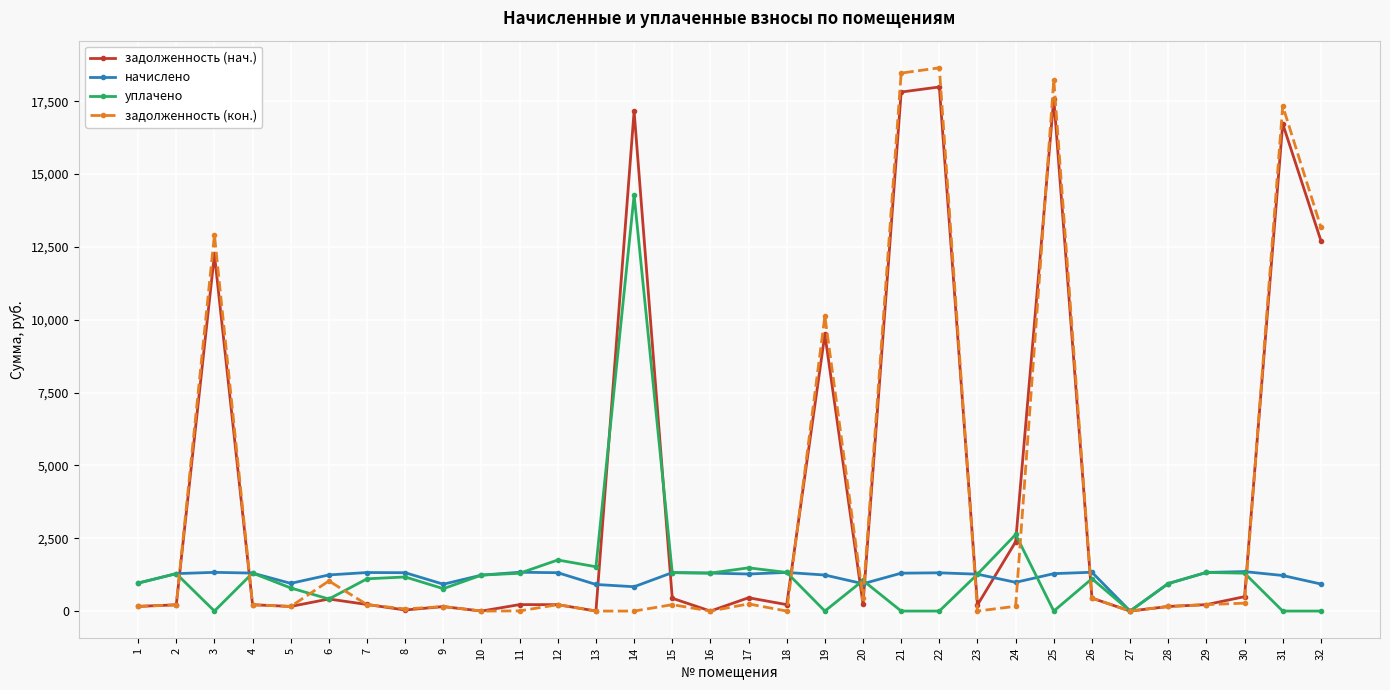

Is the value of задолженность (кон.) at 20 greater than the value of задолженность (нач.) at 10?

Yes